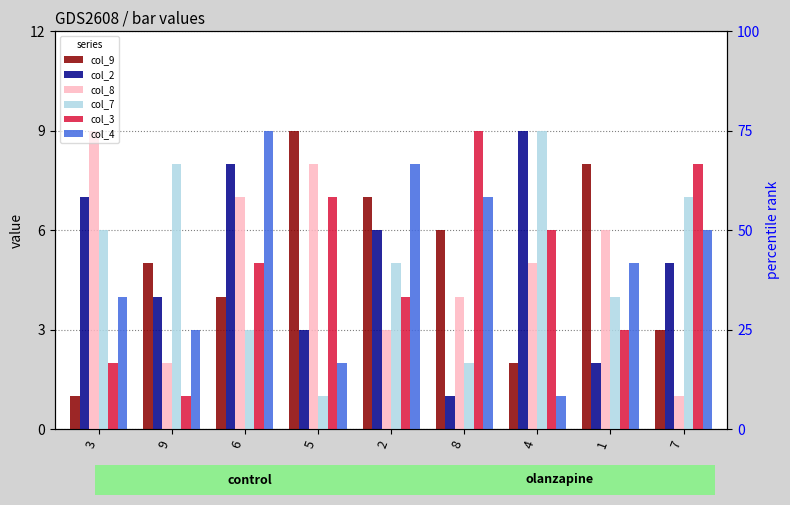

What are all the series names shown in the legend?

col_9, col_2, col_8, col_7, col_3, col_4